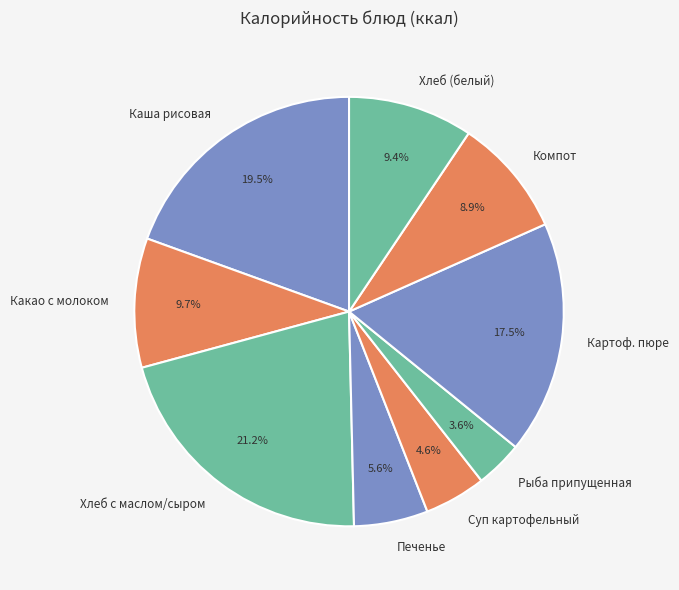

What is the total percentage of Картоф. пюре and Печенье?

23.1%